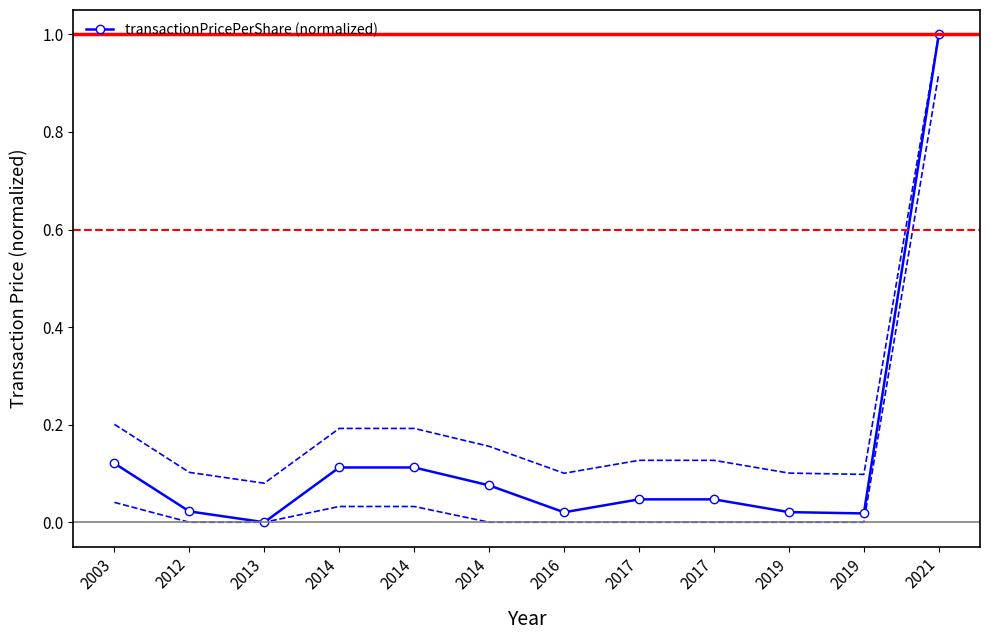

How many lines are shown in the chart?

1